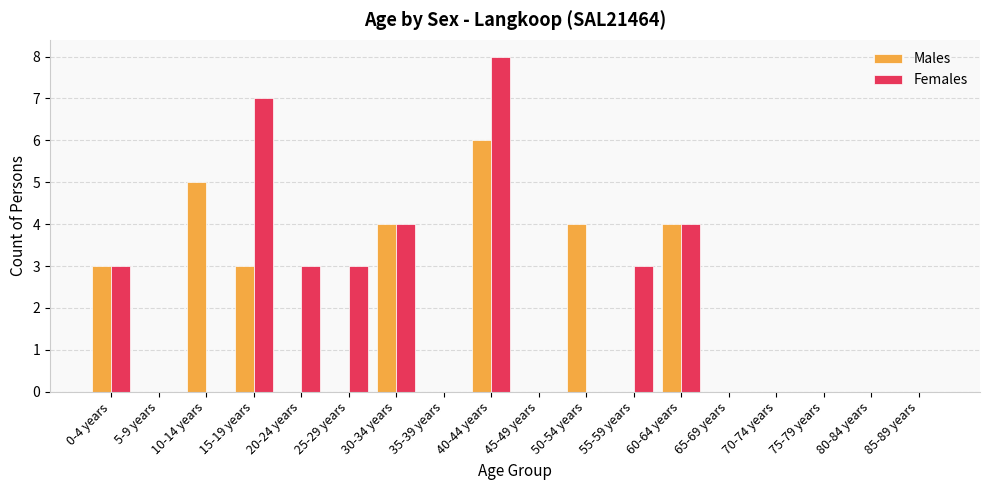

What is the sum of all Females values?

35